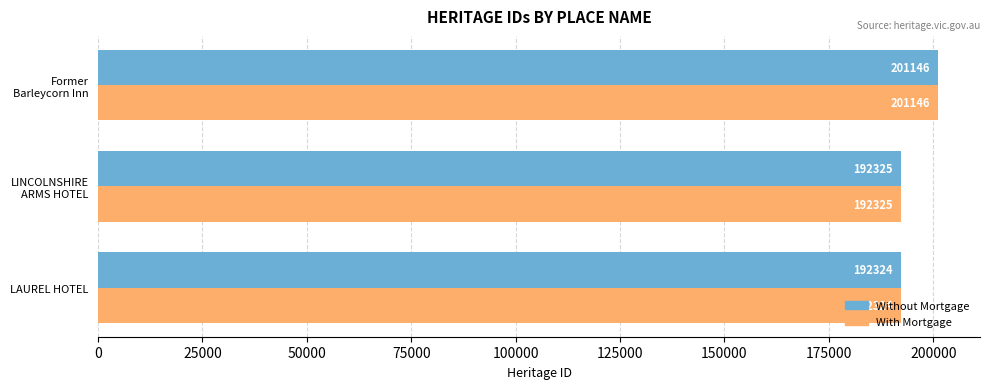

What is the average value of the With Mortgage series?

195265